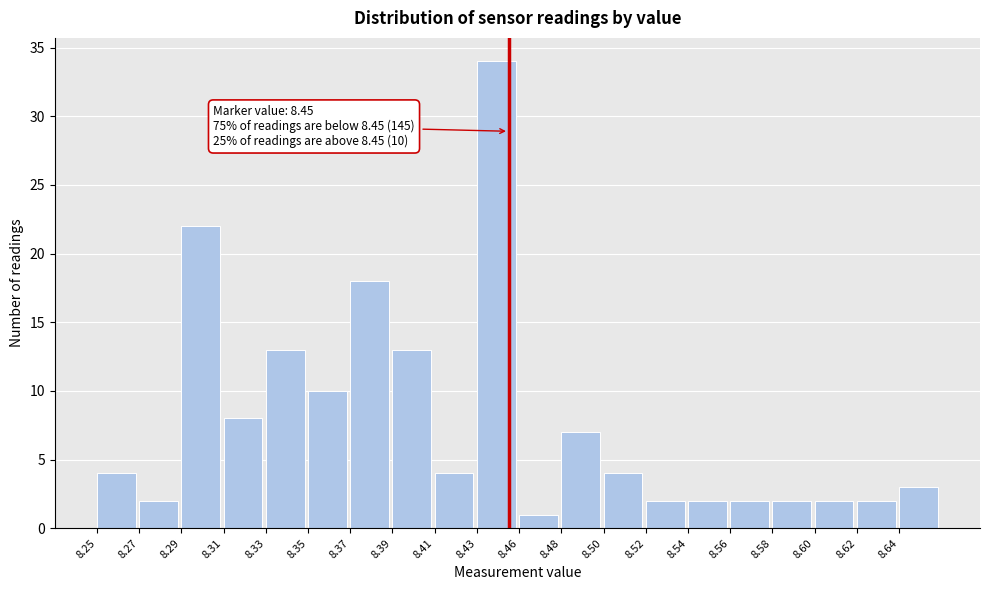

Reading right to left, transcribe all the data shown in this chart.

3	2	2	2	2	2	2	4	7	1	34	4	13	18	10	13	8	22	2	4